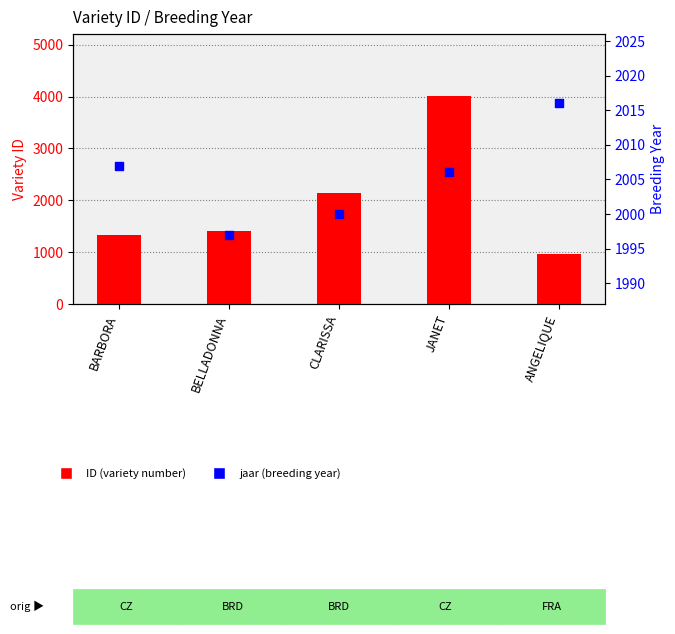

Which series has the largest total across all categories?

jaar (breeding year)